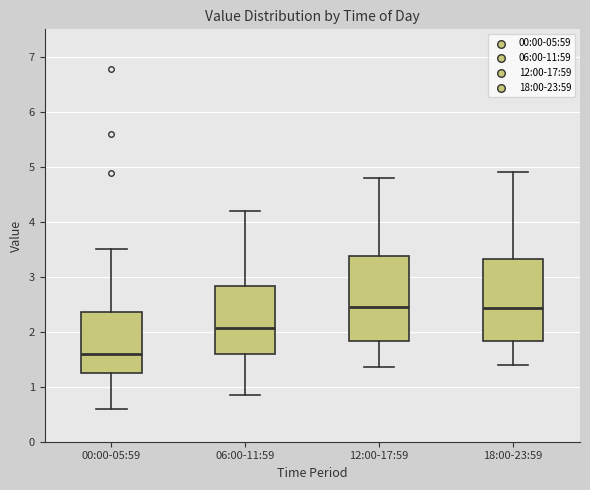

Where is the upper edge of the box for 18:00-23:59 on the y-axis? The values are not printed on the chart, so give them approximately, as read against the axis.

3.3